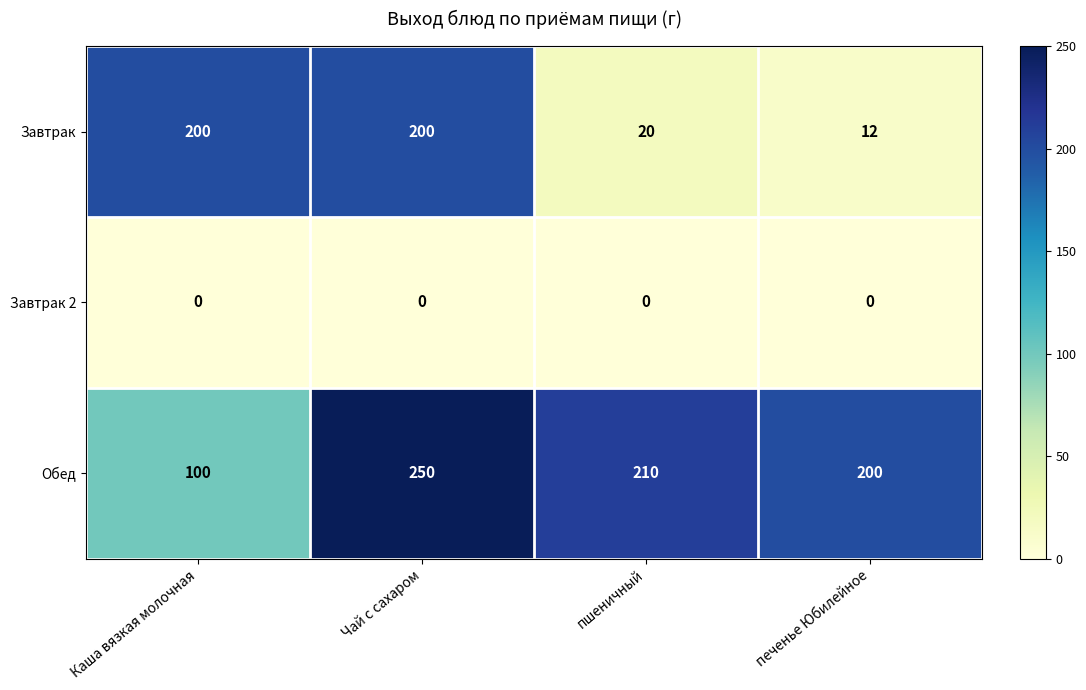

Which series changed the most between Каша вязкая молочная and пшеничный?

Завтрак